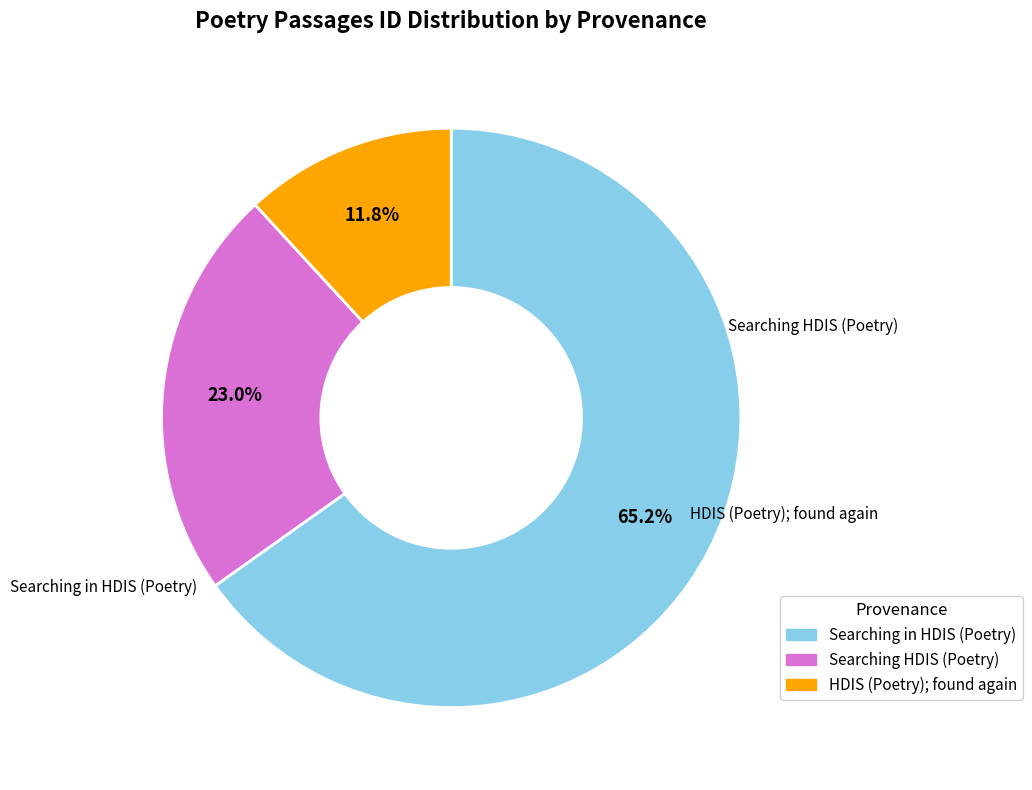

Does any single category account for the majority?

Yes